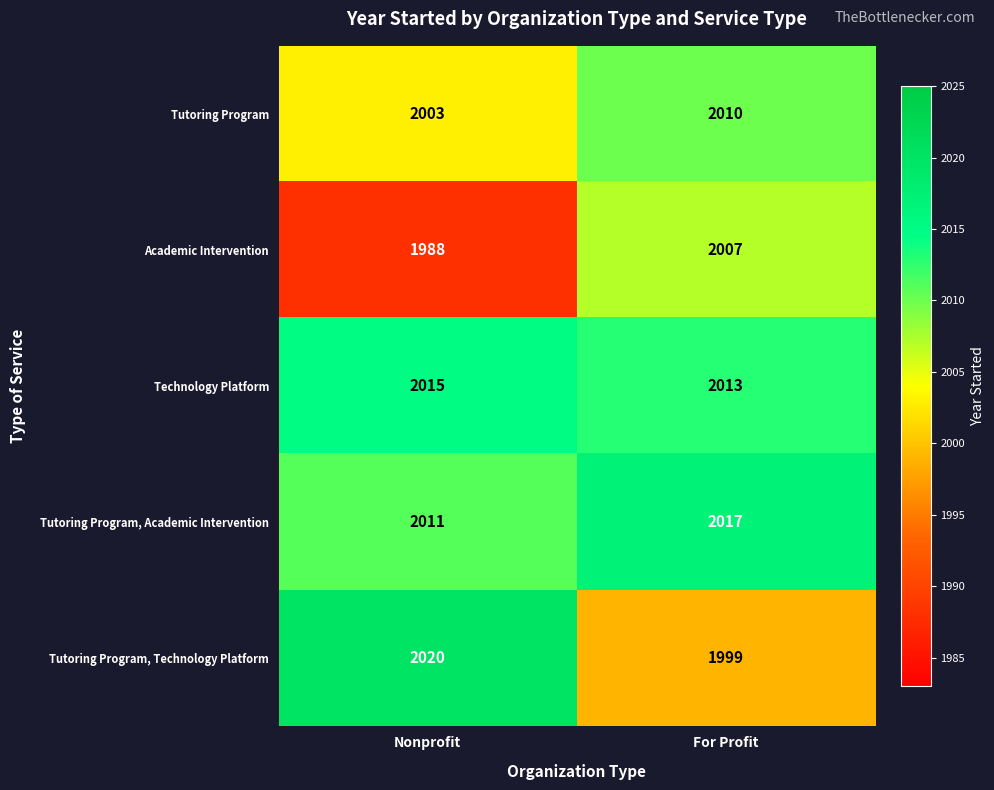

Which series has the largest range (max minus min)?

Tutoring Program, Technology Platform